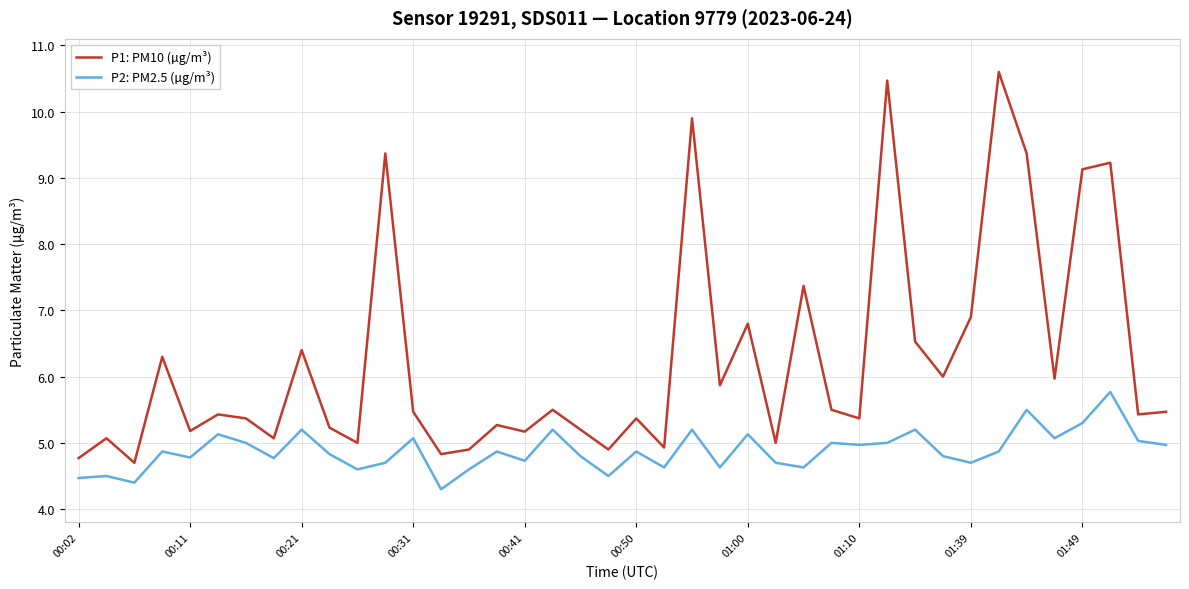

What is the minimum value for P2: PM2.5 (µg/m³)?

4.3